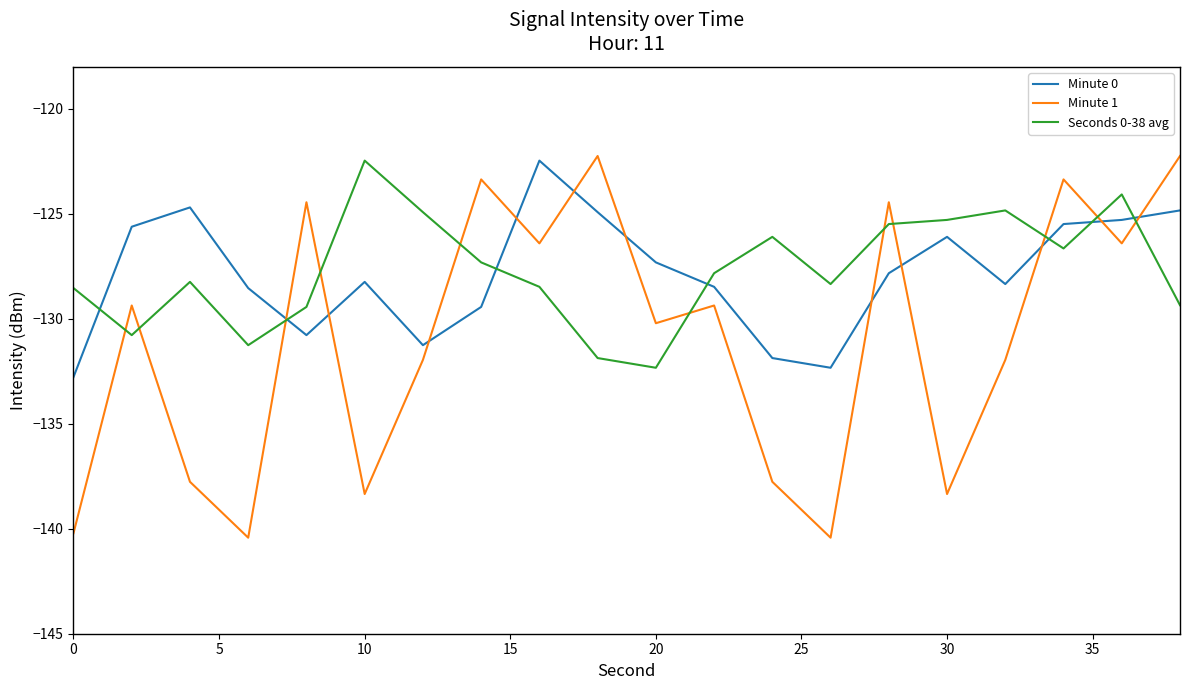

What is the lowest value of the Minute 1 series?

-140.4